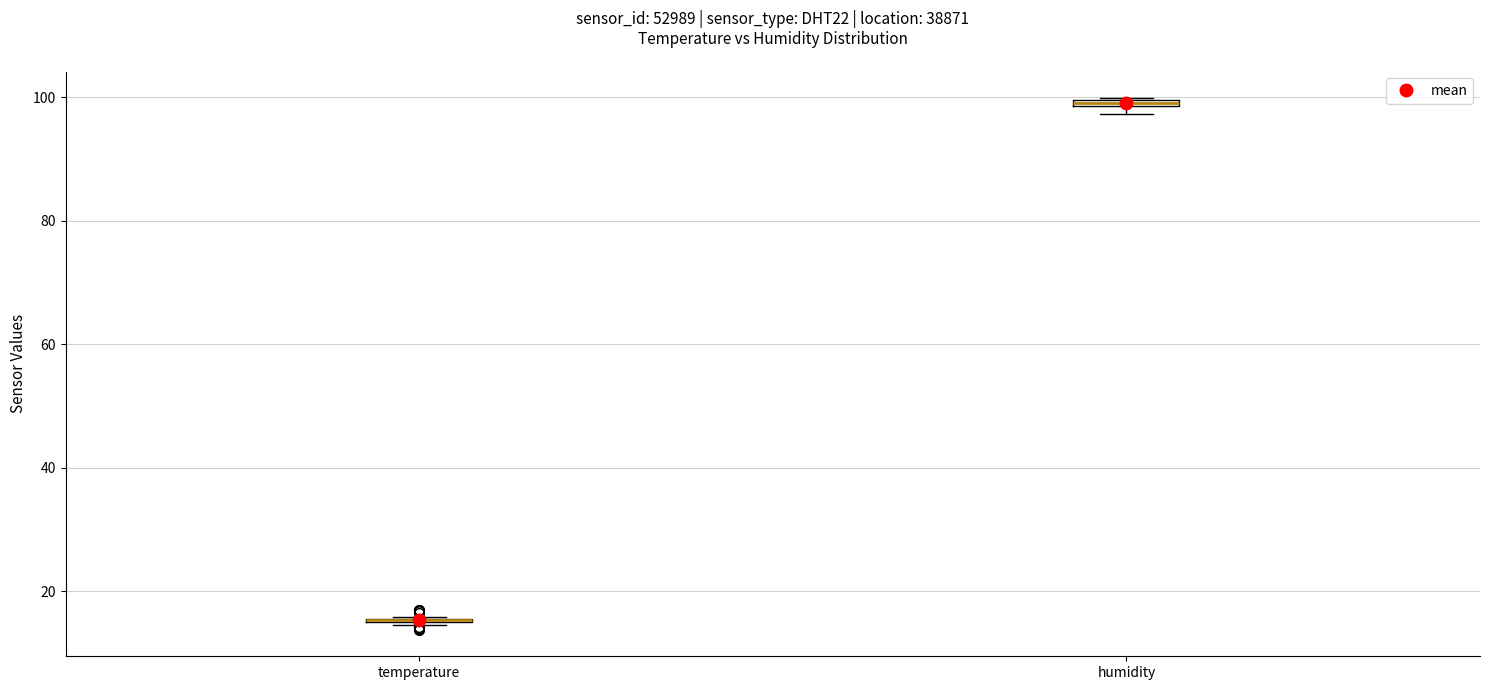

Where is the lower edge of the box for humidity on the y-axis? The values are not printed on the chart, so give them approximately, as read against the axis.

98